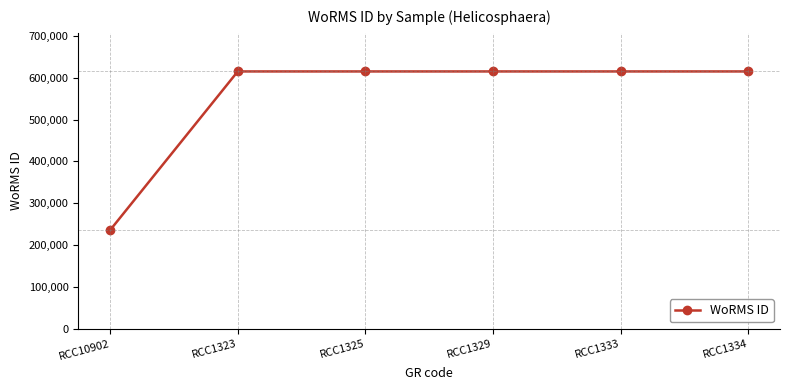

At which category does the chart reach its minimum across all series?

RCC10902